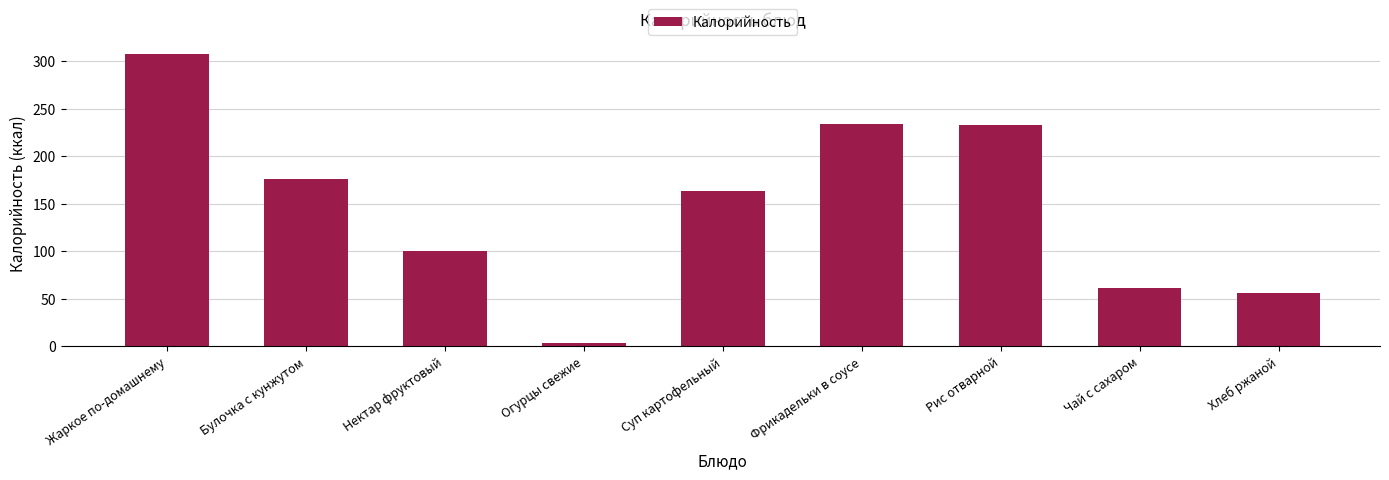

What is the difference between the maximum and minimum values?

304.3